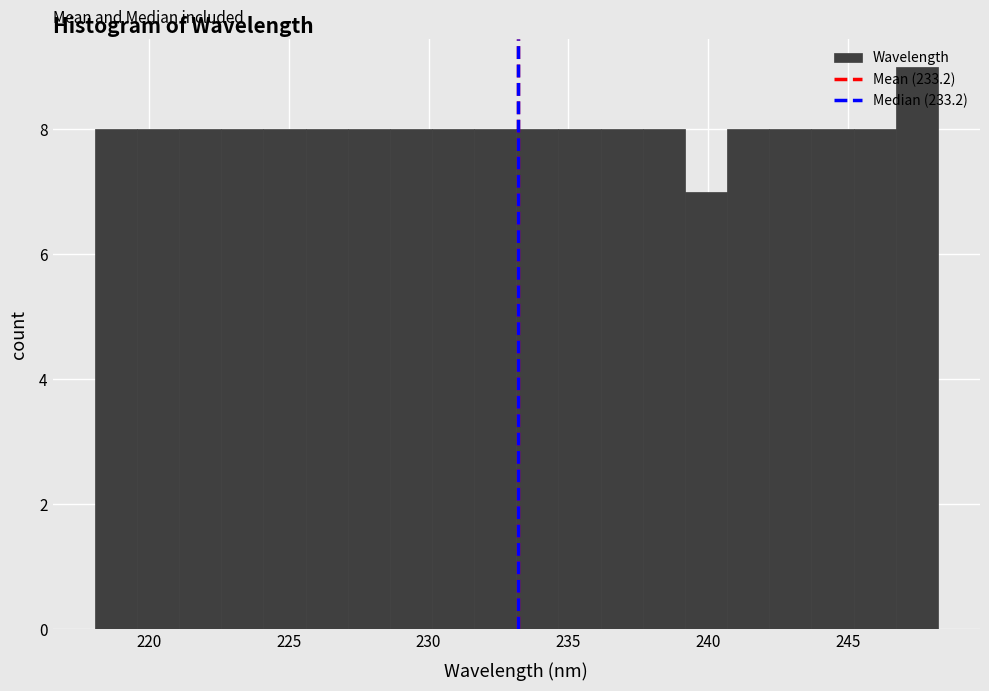

Read against the x-axis, roughly where is the centre of the tallest bar?

247.5